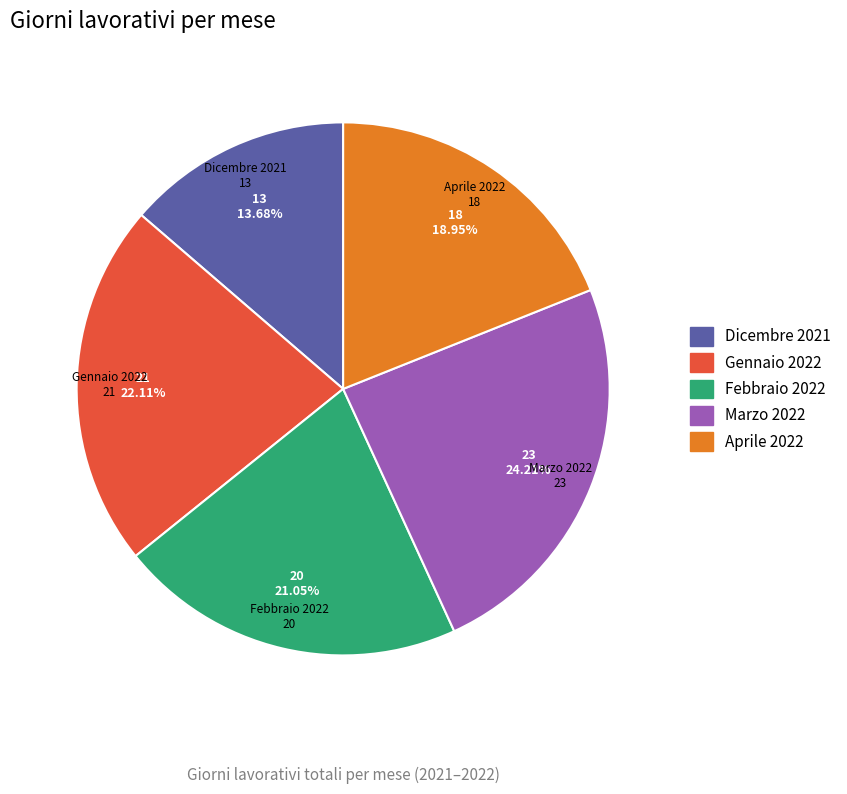

What is the largest slice in the pie chart?

Marzo 2022